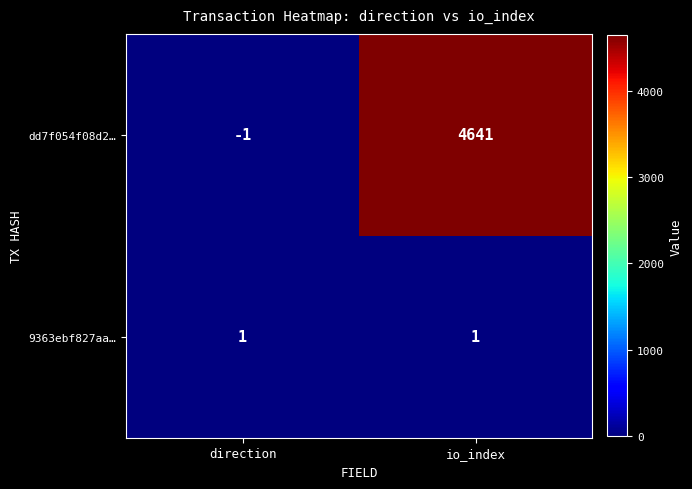

Reading left to right, list all the values displayed in this chart.

dd7f054f08d2…: -1	4641
9363ebf827aa…: 1	1